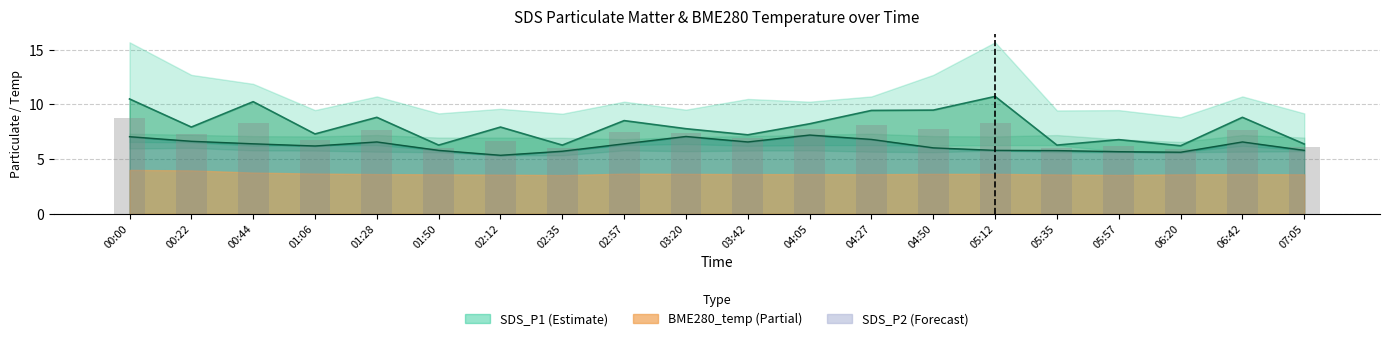

What is the difference between the highest and lowest values at 00:22?

1.3